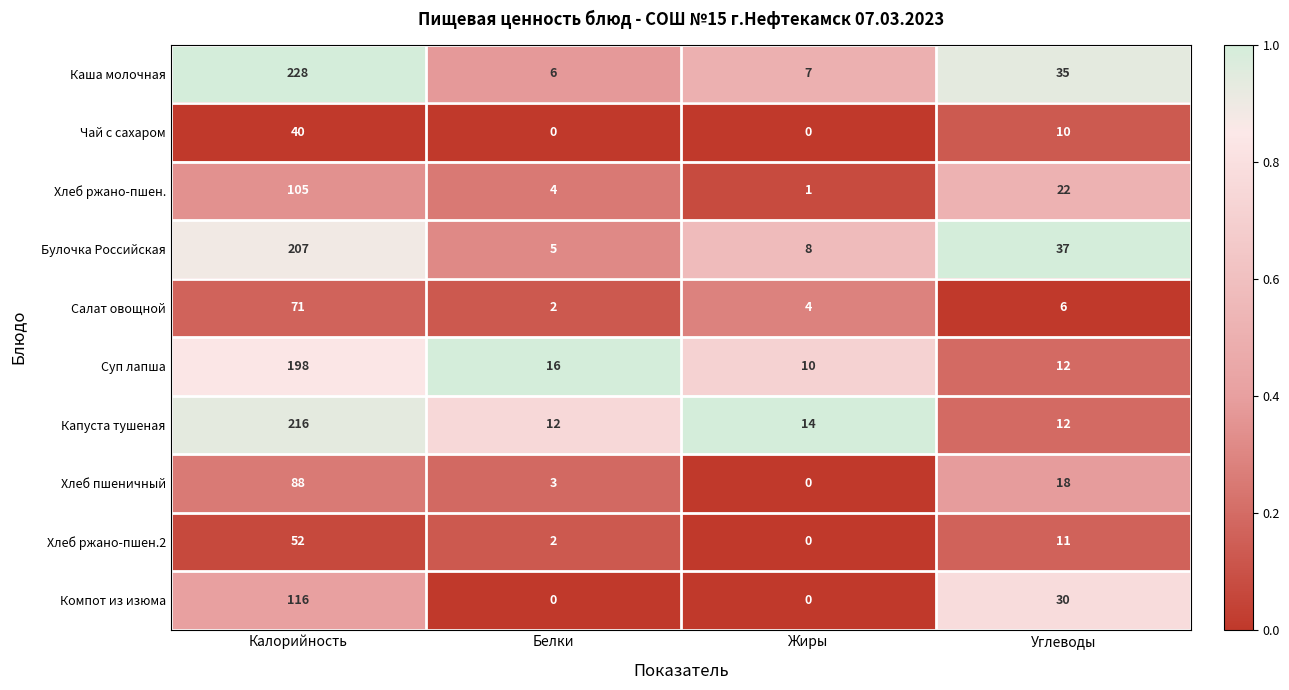

What is the spread (max minus min) of values at Белки?

16